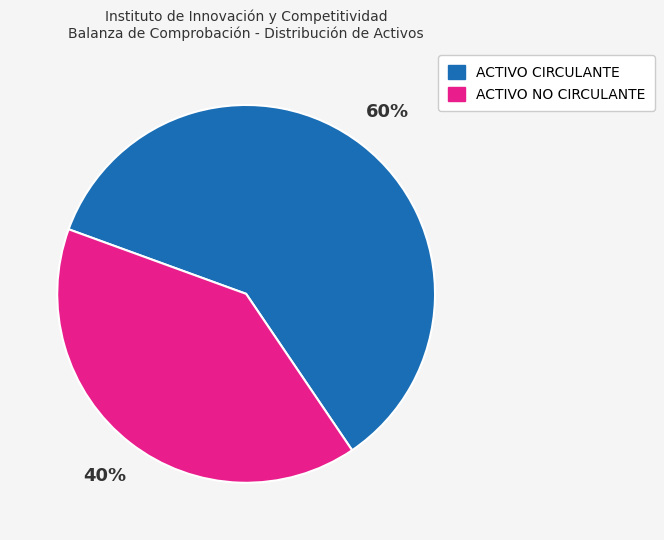

Rank the categories by value from lowest to highest.

ACTIVO NO CIRCULANTE, ACTIVO CIRCULANTE